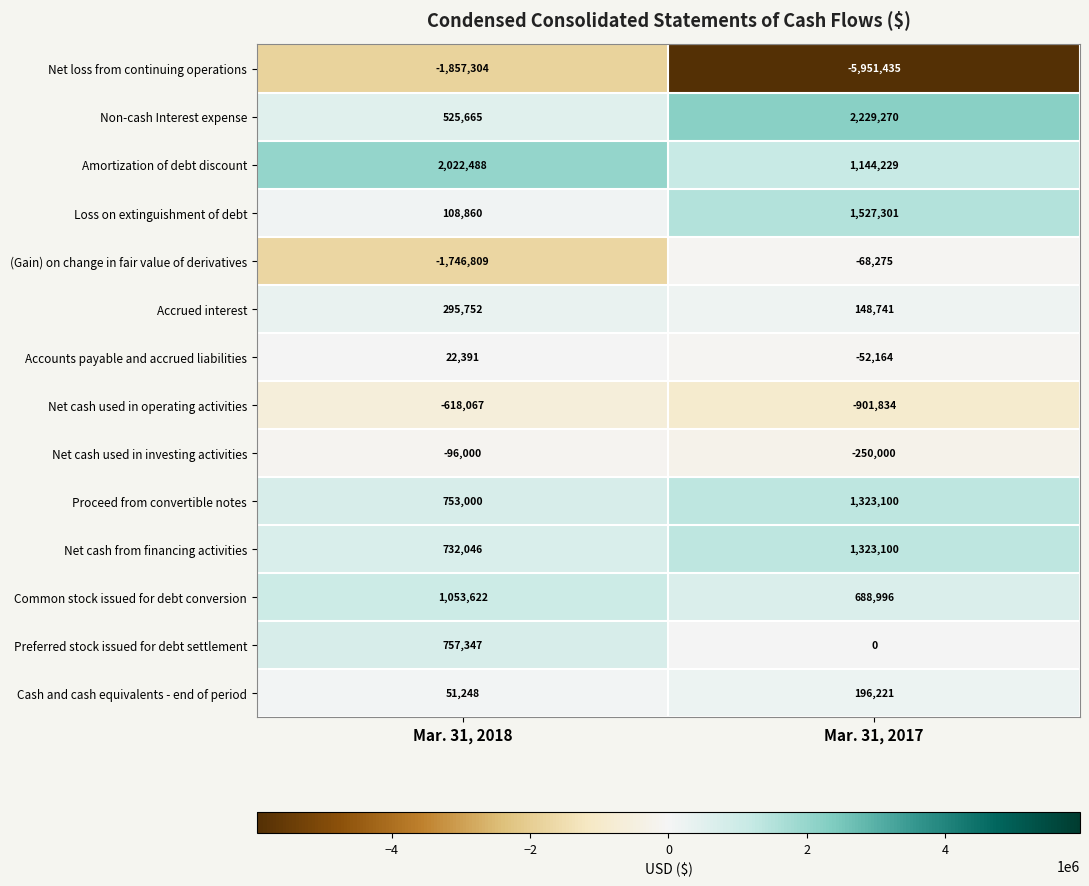

Reading right to left, transcribe all the data shown in this chart.

Net loss from continuing operations: Mar. 31, 2017=-5951435	Mar. 31, 2018=-1857304
Non-cash Interest expense: Mar. 31, 2017=2229270	Mar. 31, 2018=525665
Amortization of debt discount: Mar. 31, 2017=1144229	Mar. 31, 2018=2022488
Loss on extinguishment of debt: Mar. 31, 2017=1527301	Mar. 31, 2018=108860
(Gain) on change in fair value of derivatives: Mar. 31, 2017=-68275	Mar. 31, 2018=-1746809
Accrued interest: Mar. 31, 2017=148741	Mar. 31, 2018=295752
Accounts payable and accrued liabilities: Mar. 31, 2017=-52164	Mar. 31, 2018=22391
Net cash used in operating activities: Mar. 31, 2017=-901834	Mar. 31, 2018=-618067
Net cash used in investing activities: Mar. 31, 2017=-250000	Mar. 31, 2018=-96000
Proceed from convertible notes: Mar. 31, 2017=1323100	Mar. 31, 2018=753000
Net cash from financing activities: Mar. 31, 2017=1323100	Mar. 31, 2018=732046
Common stock issued for debt conversion: Mar. 31, 2017=688996	Mar. 31, 2018=1053622
Preferred stock issued for debt settlement: Mar. 31, 2017=0	Mar. 31, 2018=757347
Cash and cash equivalents - end of period: Mar. 31, 2017=196221	Mar. 31, 2018=51248